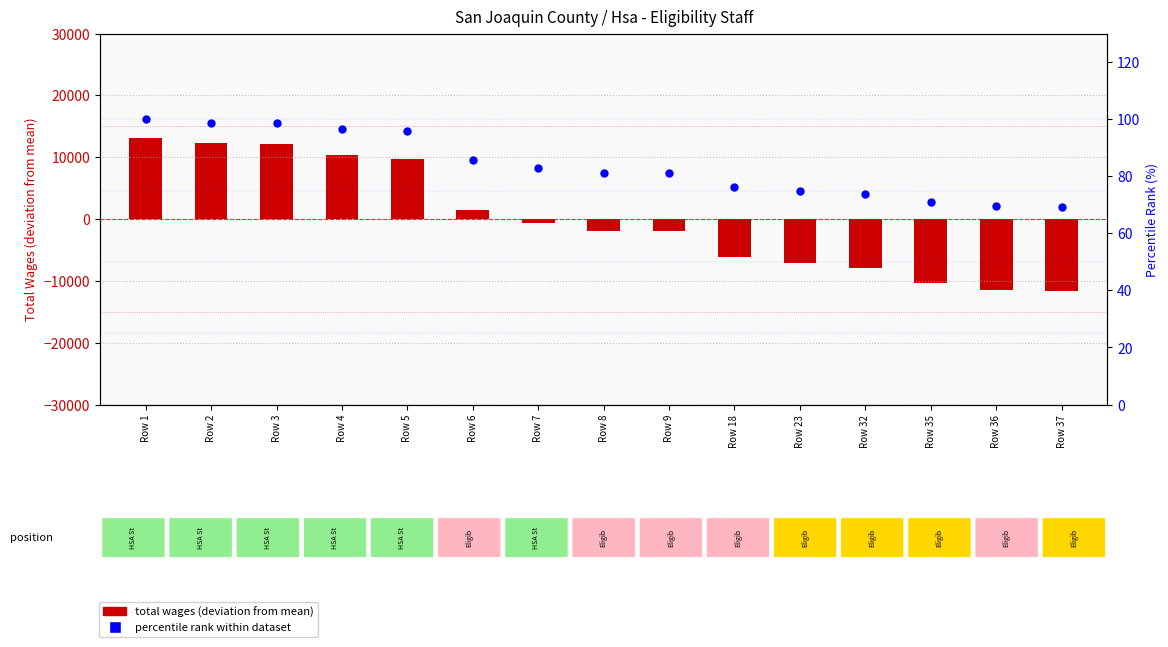

Which series contains the lowest Y value?

total wages (deviation from mean)